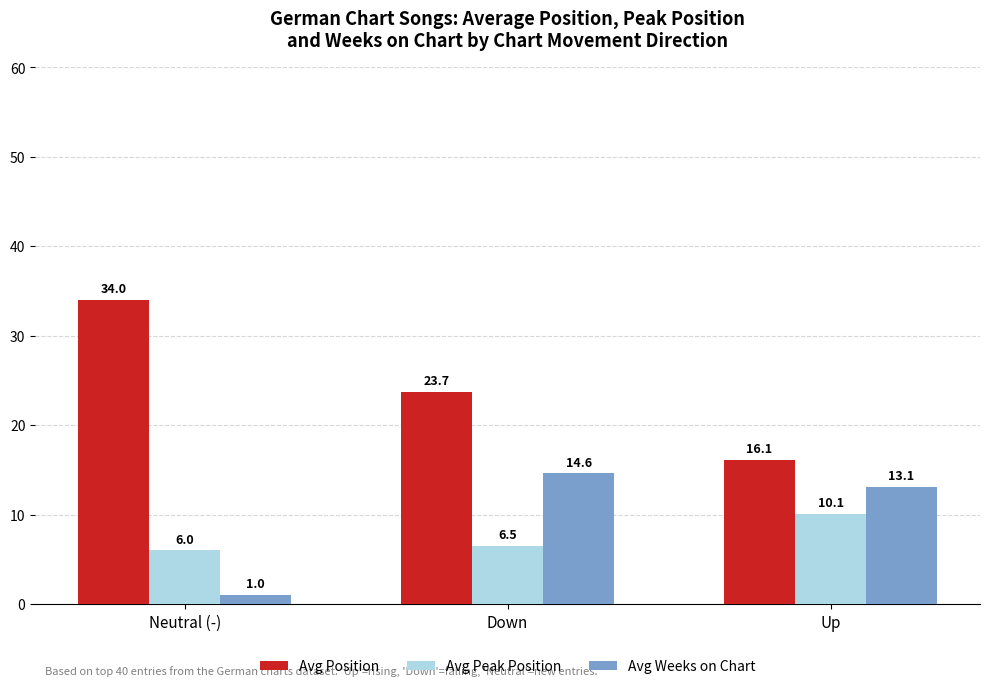

What is the difference between the maximum and minimum values in the Avg Peak Position series?

4.1